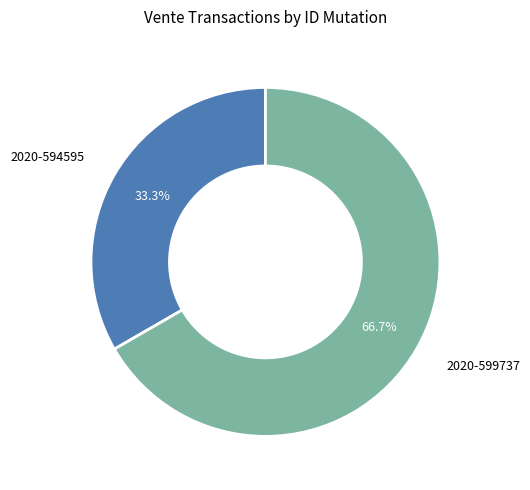

Does 2020-599737 account for over 50% of the chart?

Yes